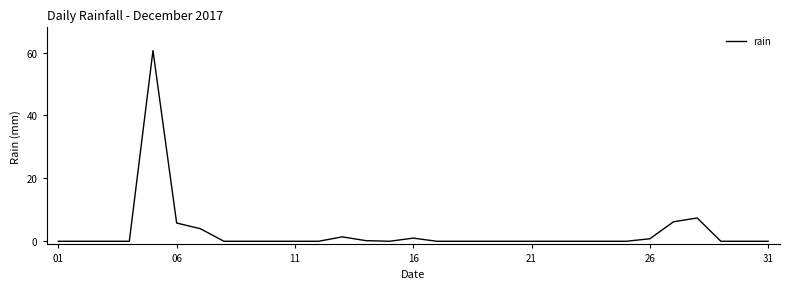

What is the difference between the maximum and minimum values?

60.6